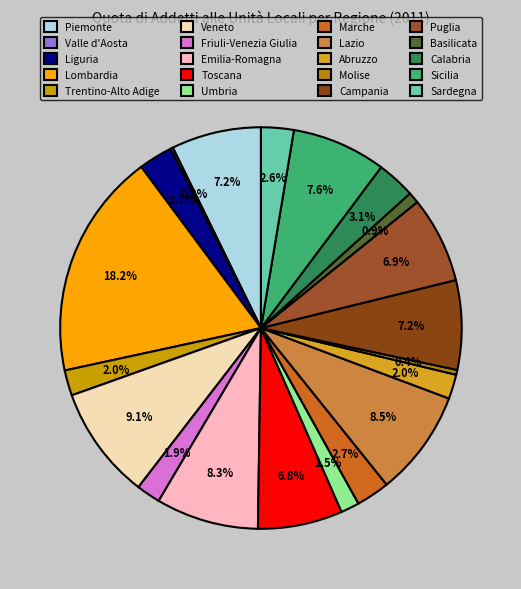

Combined, what portion of the pie is Piemonte and Emilia-Romagna?

15.5%